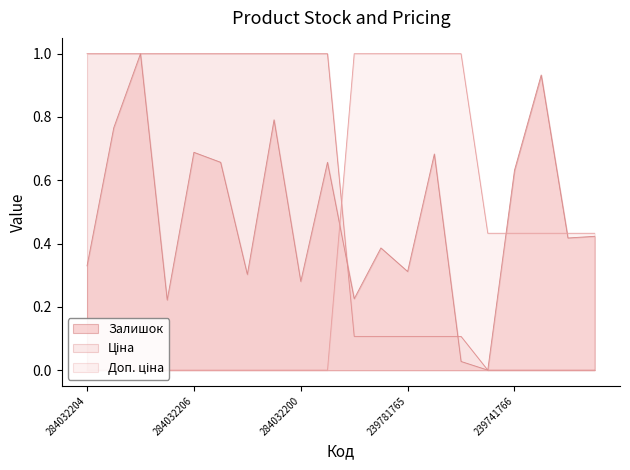

How many times do Доп. ціна and Залишок cross each other?

3